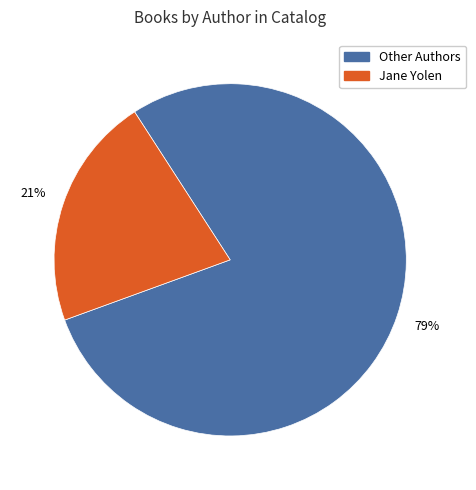

Is there any slice that represents more than half of the pie?

Yes